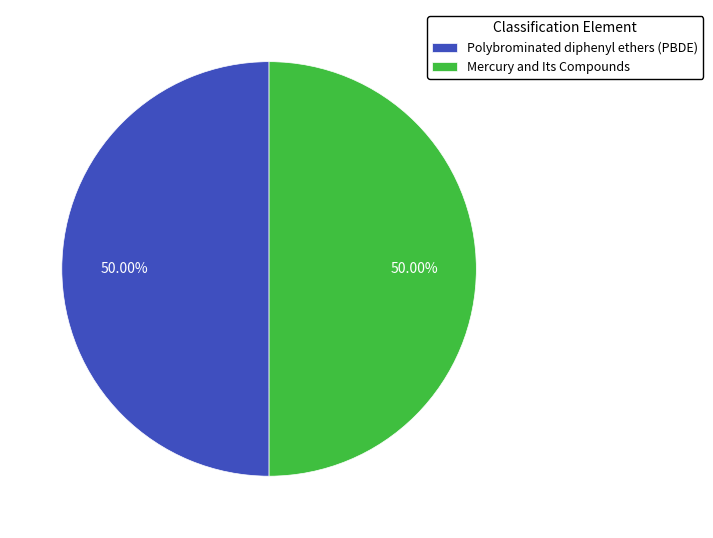

How many slices are in this pie chart?

2